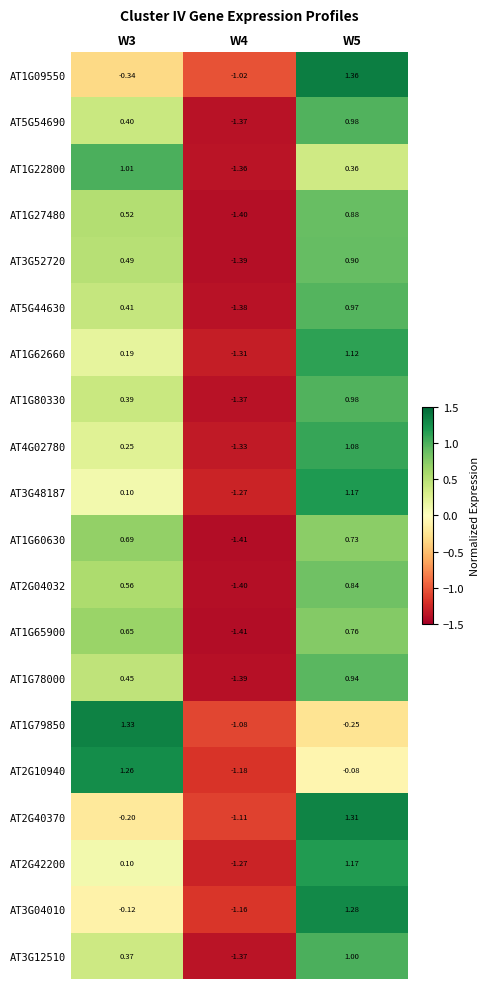

Is the value of AT1G79850 at W3 greater than the value of AT2G42200 at W5?

Yes